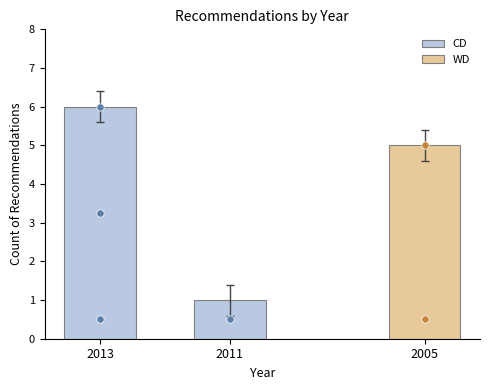

Which has a higher value, 2013 or 2011?

2013